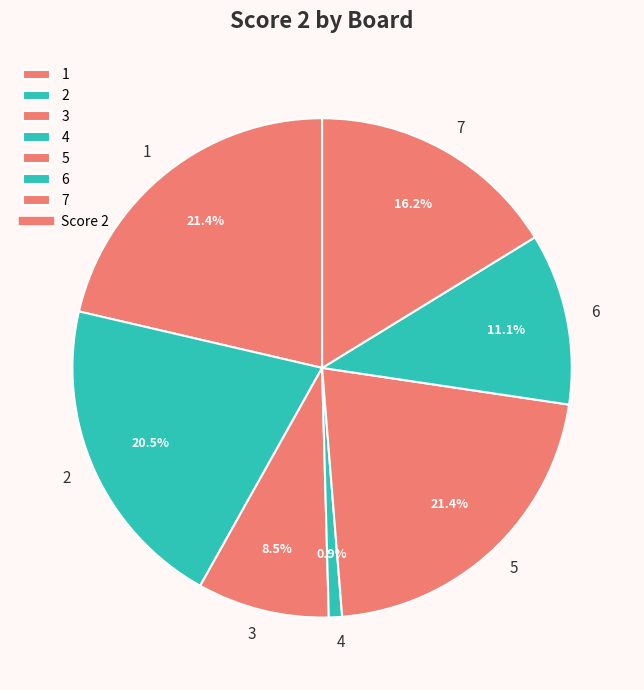

What is the smallest slice in the pie chart?

4